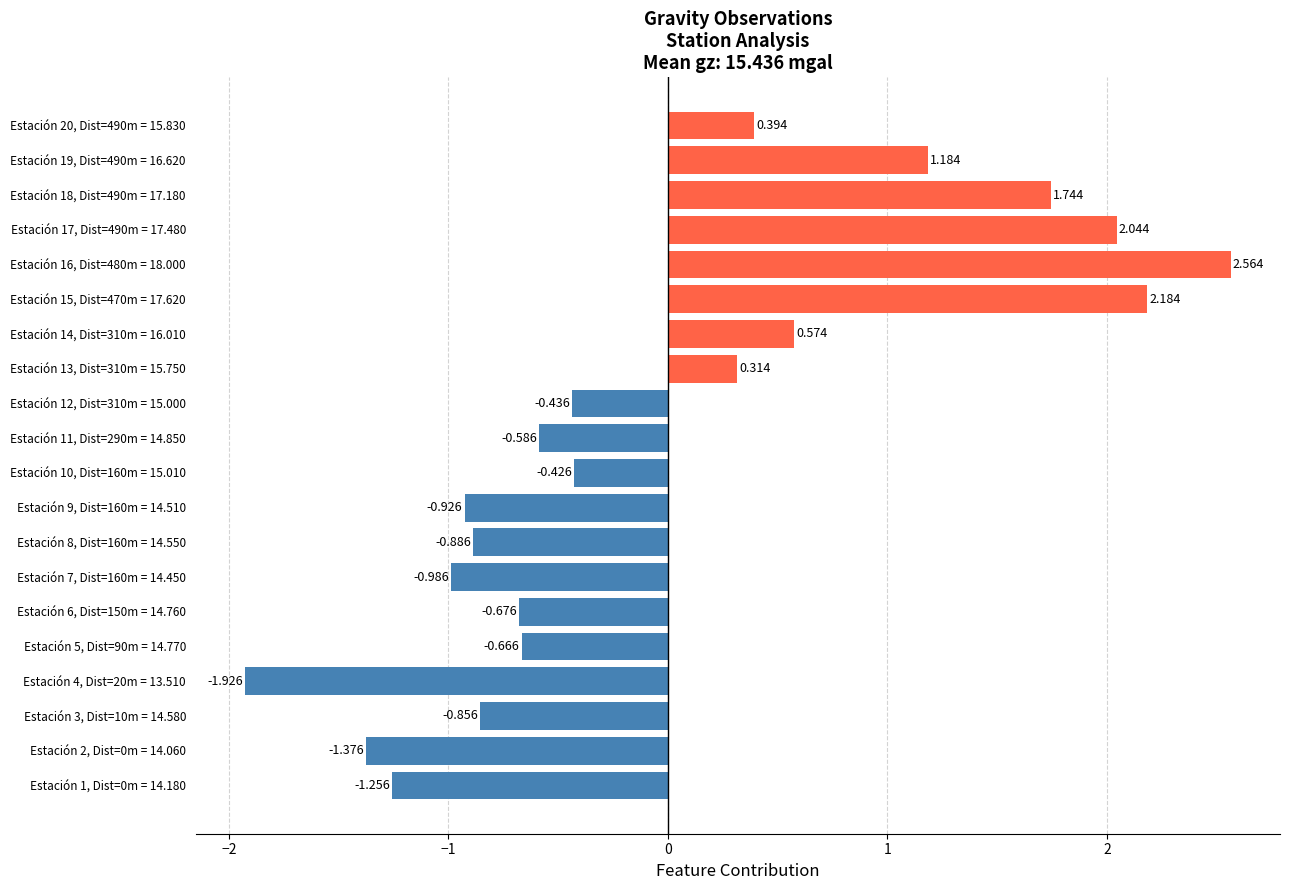

What is the difference between the second highest and minimum values?

4.1